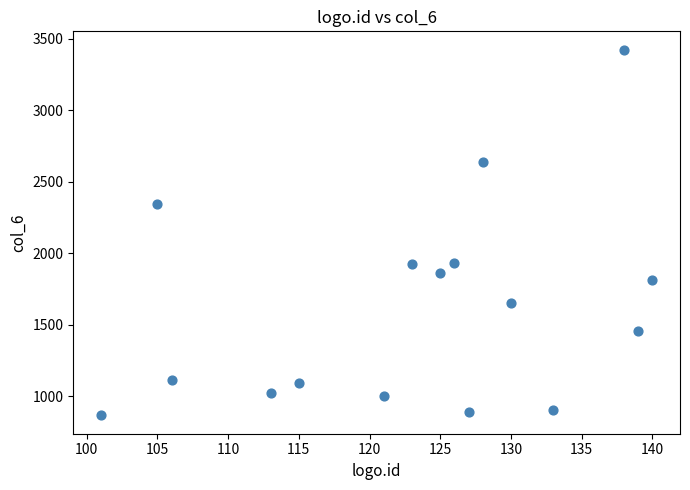

What is the range of X values (max minus min)?

39